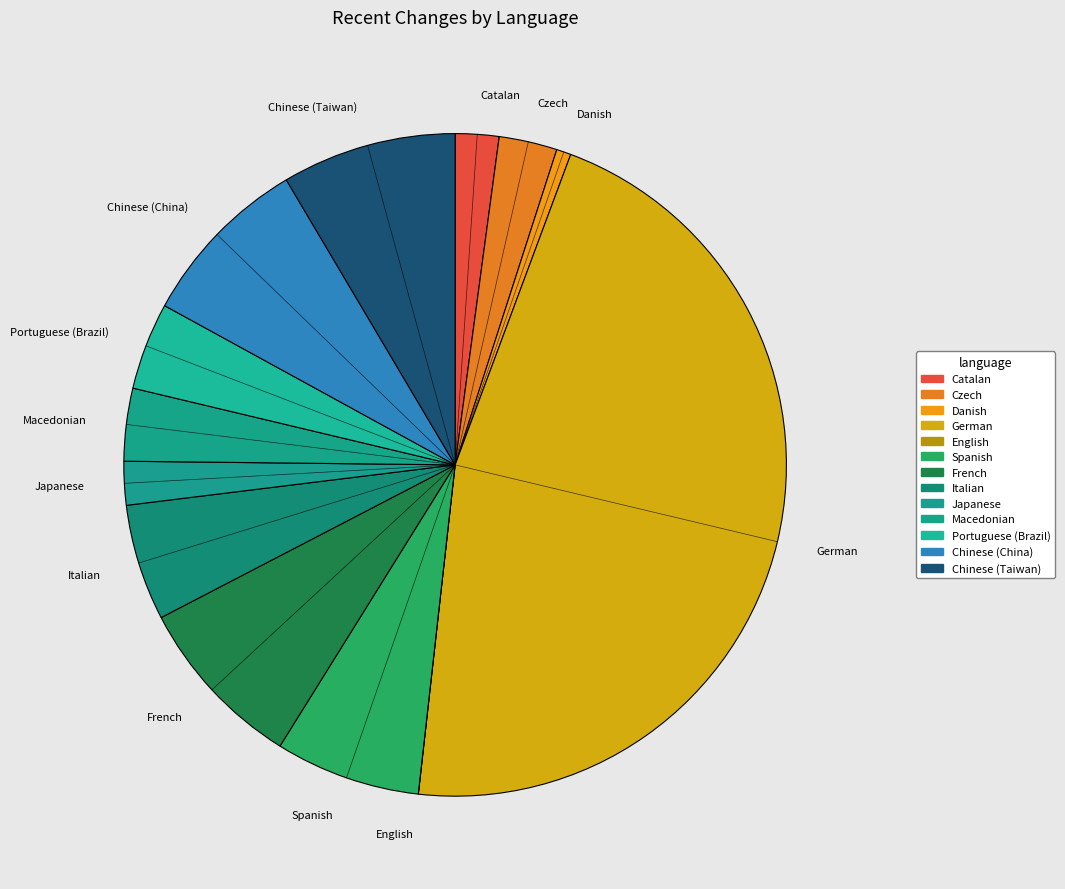

Is there any slice that represents more than half of the pie?

No